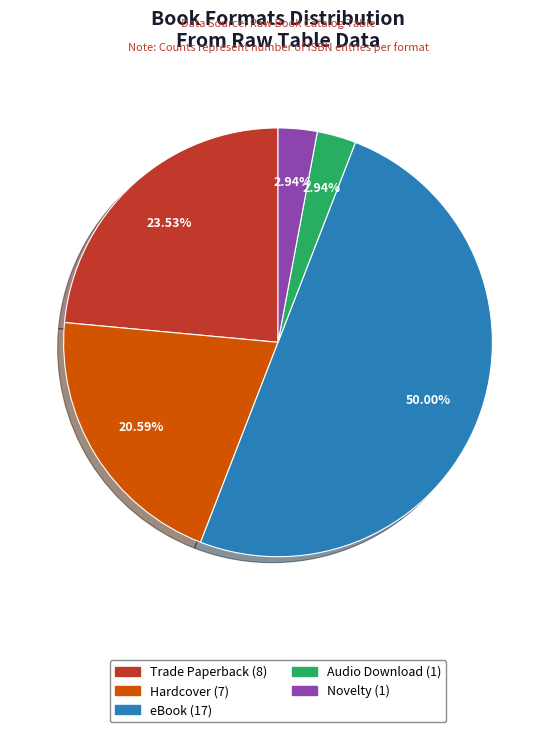

Does Audio Download account for over 50% of the chart?

No